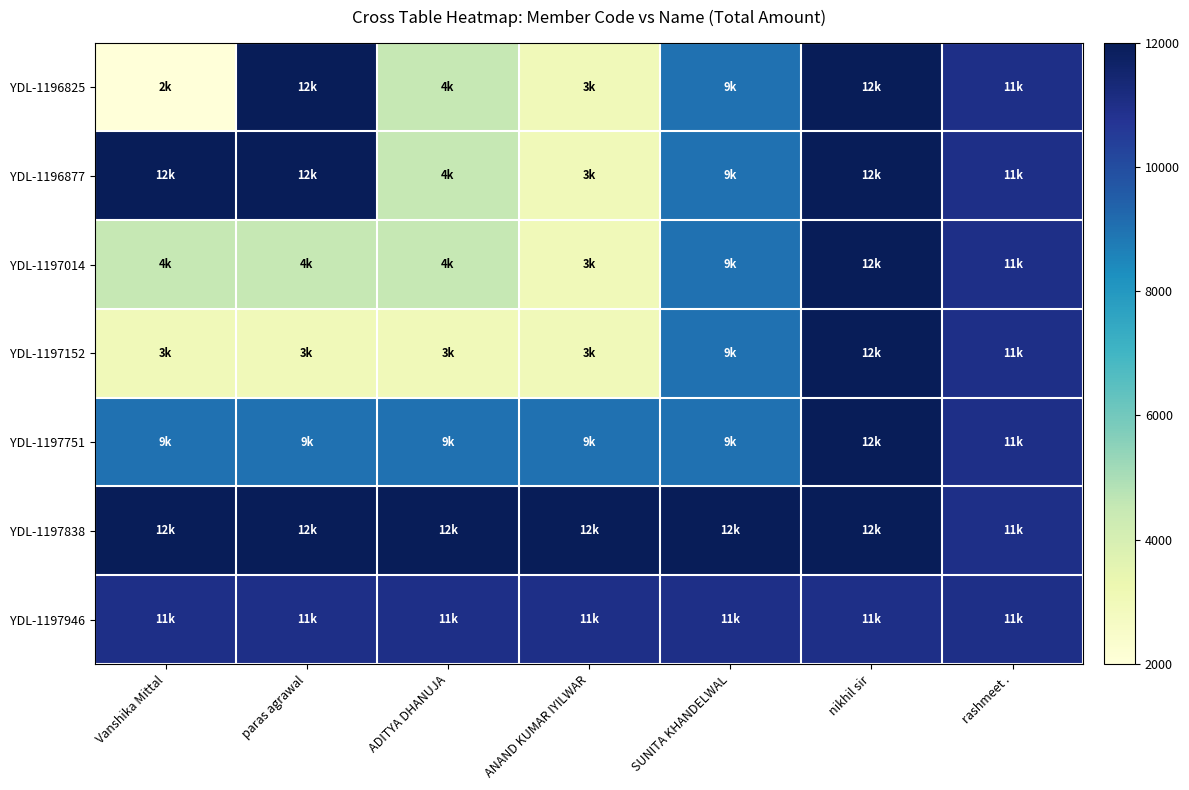

Which series has the widest spread of values?

YDL-1196825